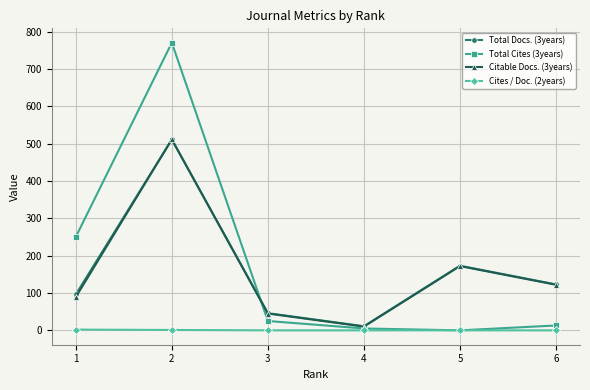

Does the chart have visible grid lines?

Yes